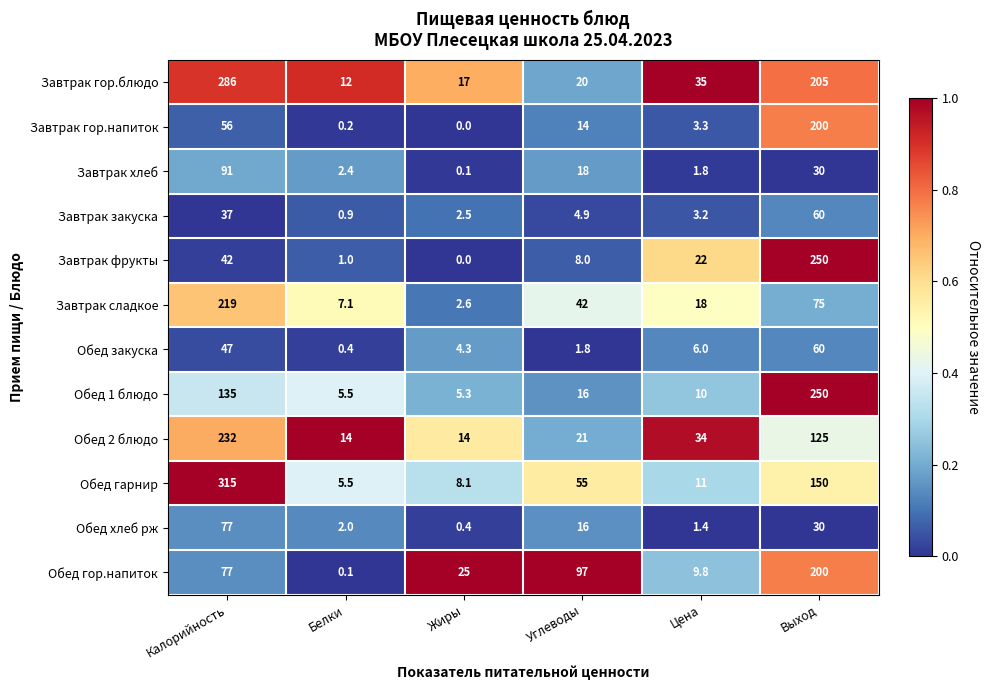

What is the spread (max minus min) of values at Выход?

220.0